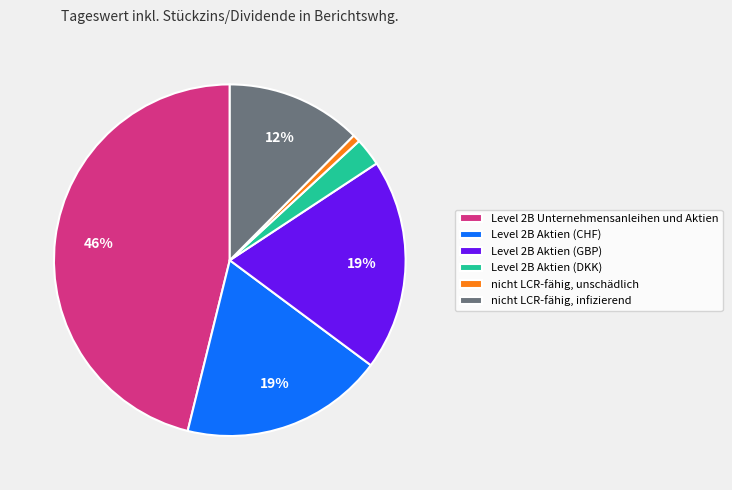

Is it true that Level 2B Aktien (GBP) is 7% of the pie?

False